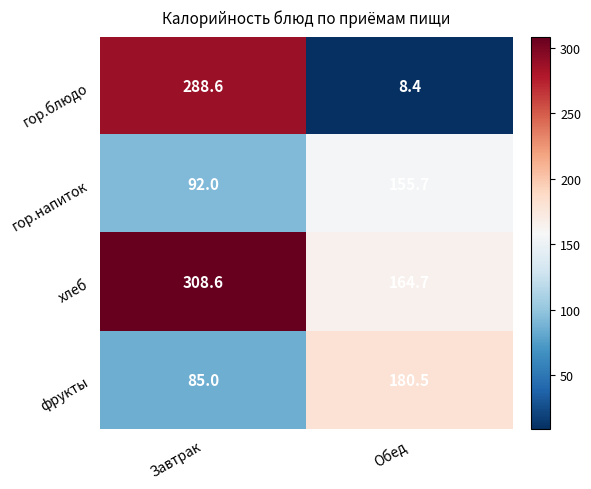

Between Завтрак and Обед, which series saw the biggest shift?

гор.блюдо